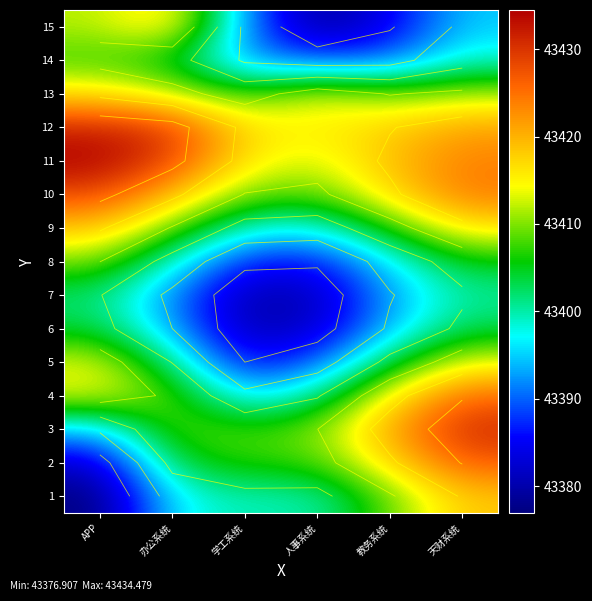

Which series has the widest spread of values?

2